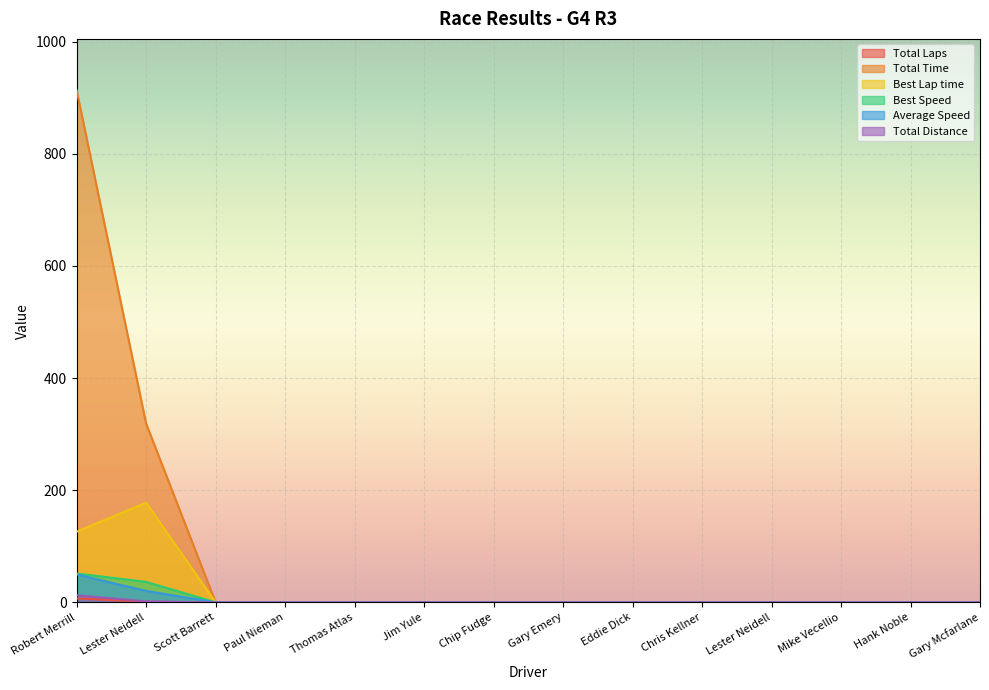

True or false: Average Speed and Total Time intersect in this chart.

False